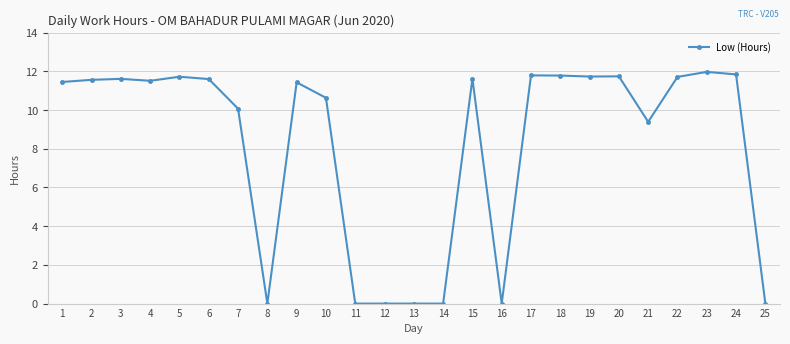

How many data points are less than 11?

10